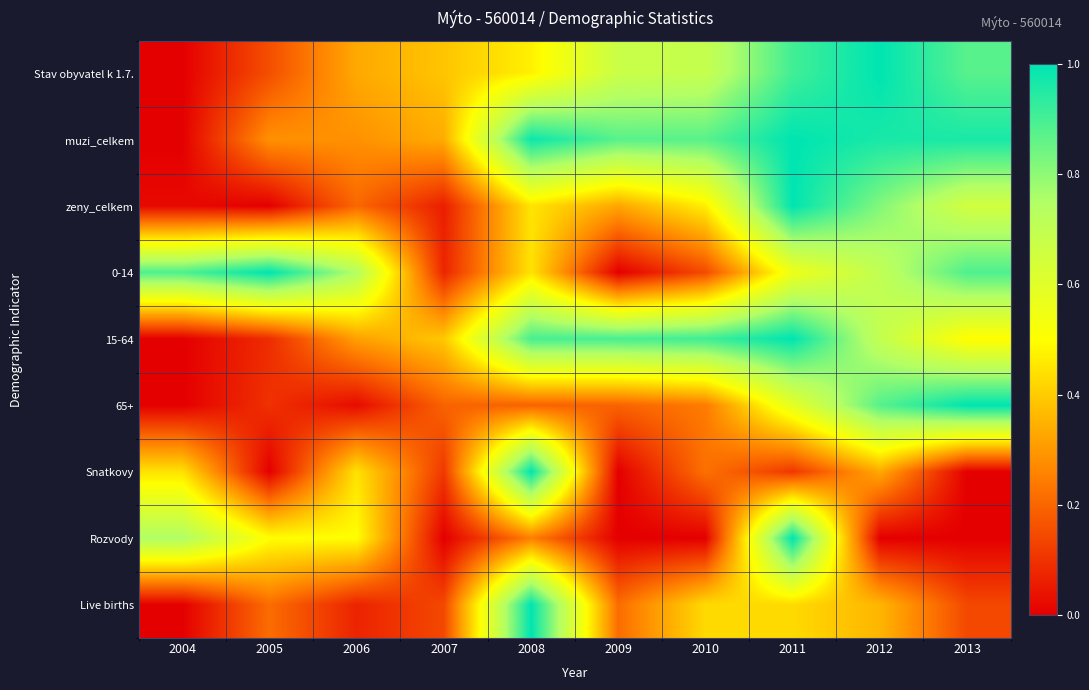

Between 2013 and 2012, which is larger?

2012